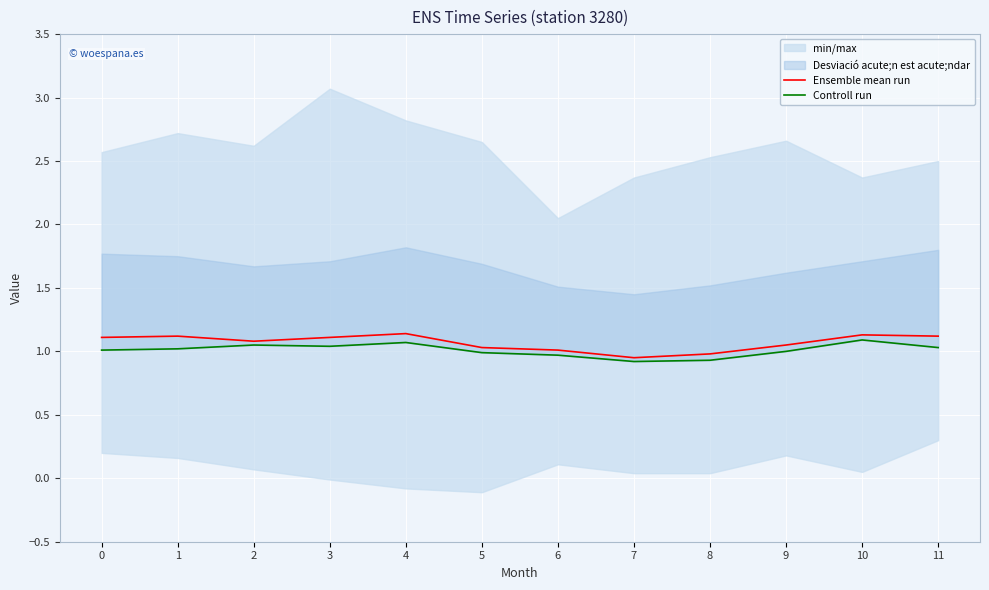

List the labels in order of Ensemble mean run value, largest first.

4, 10, 1, 11, 0, 3, 2, 9, 5, 6, 8, 7